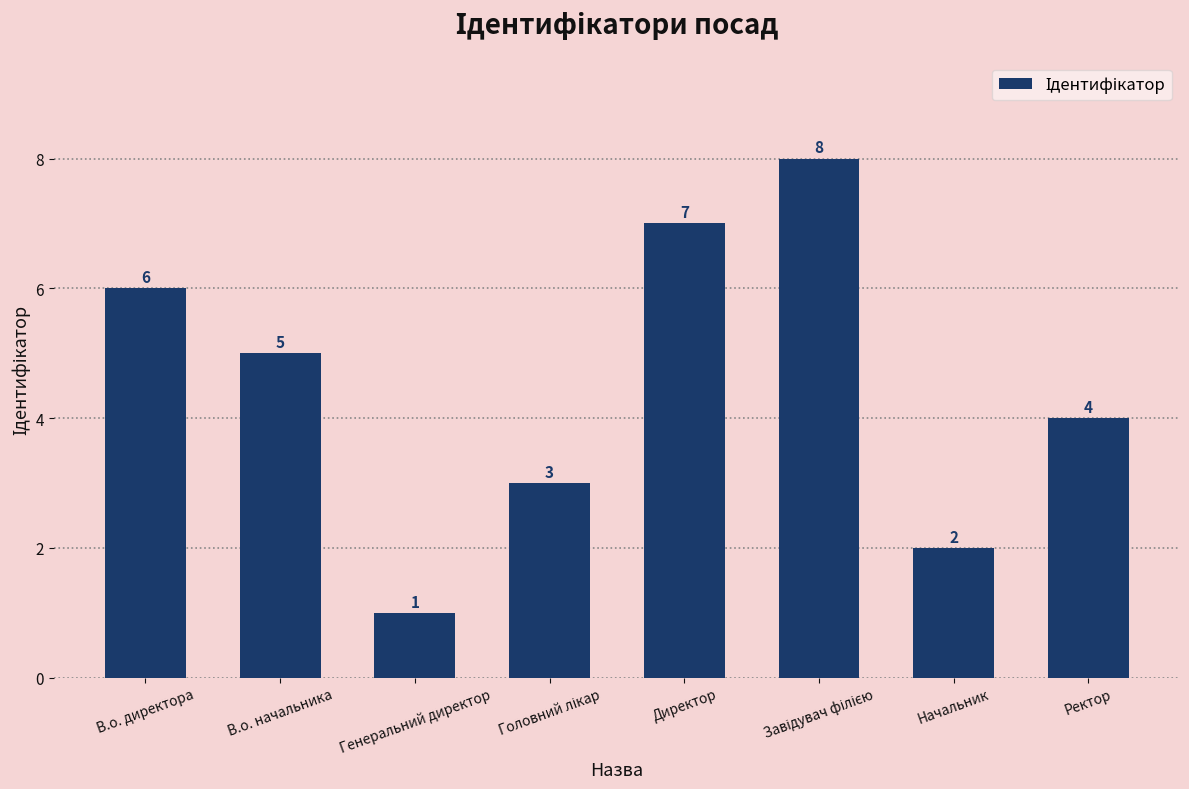

Where is the data nearest to the value 4?

Ректор